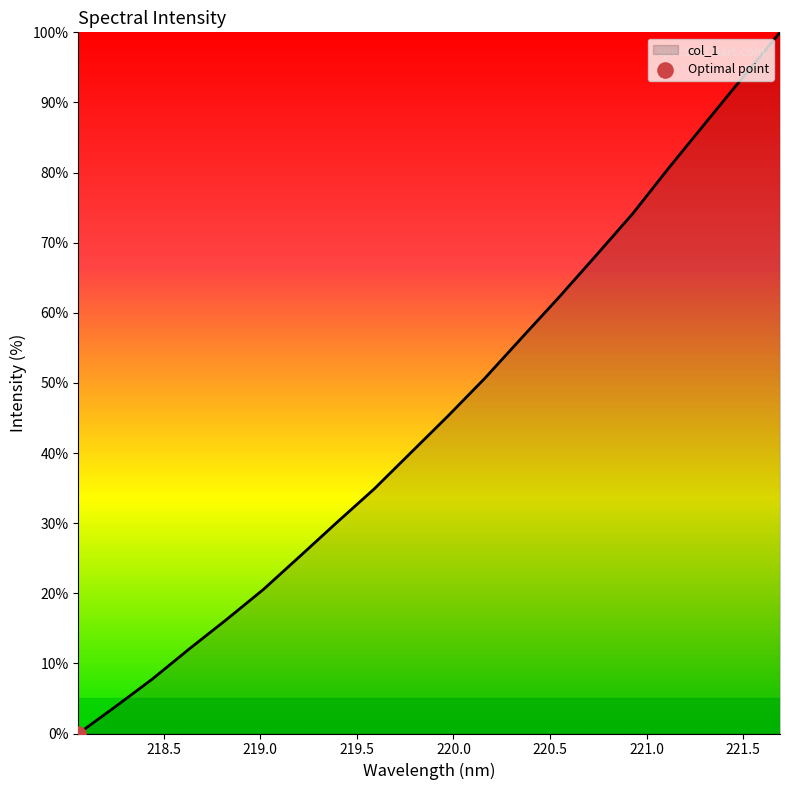

What is the greatest value displayed?

100.0